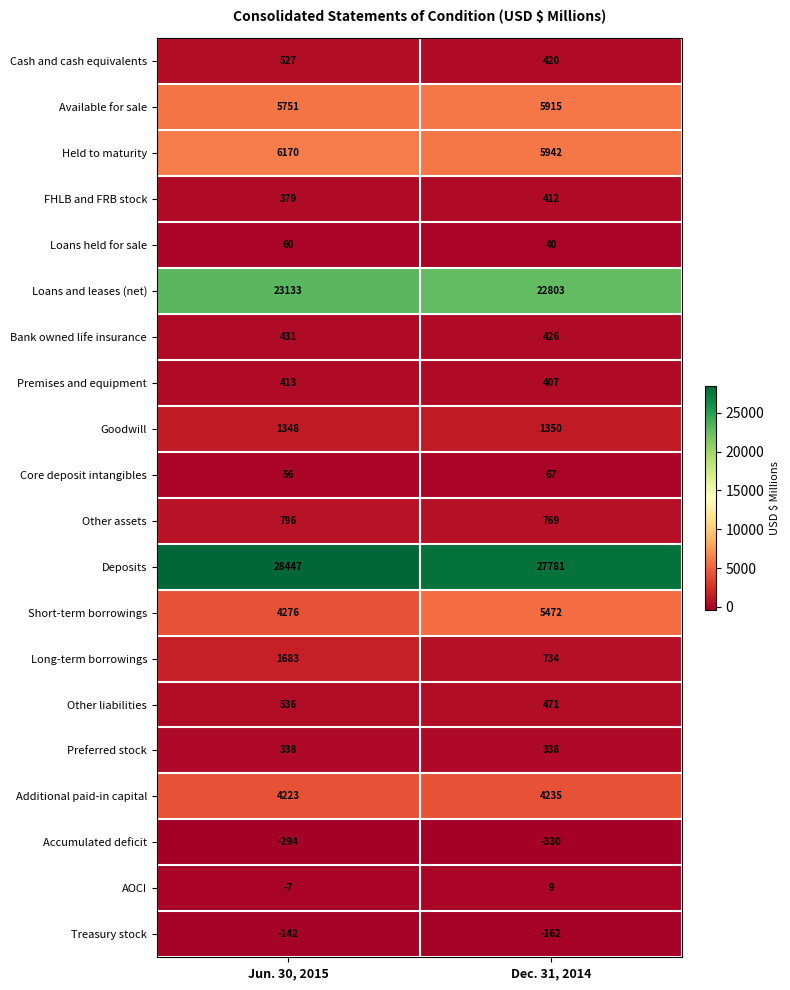

Which series has the largest total across all categories?

Deposits